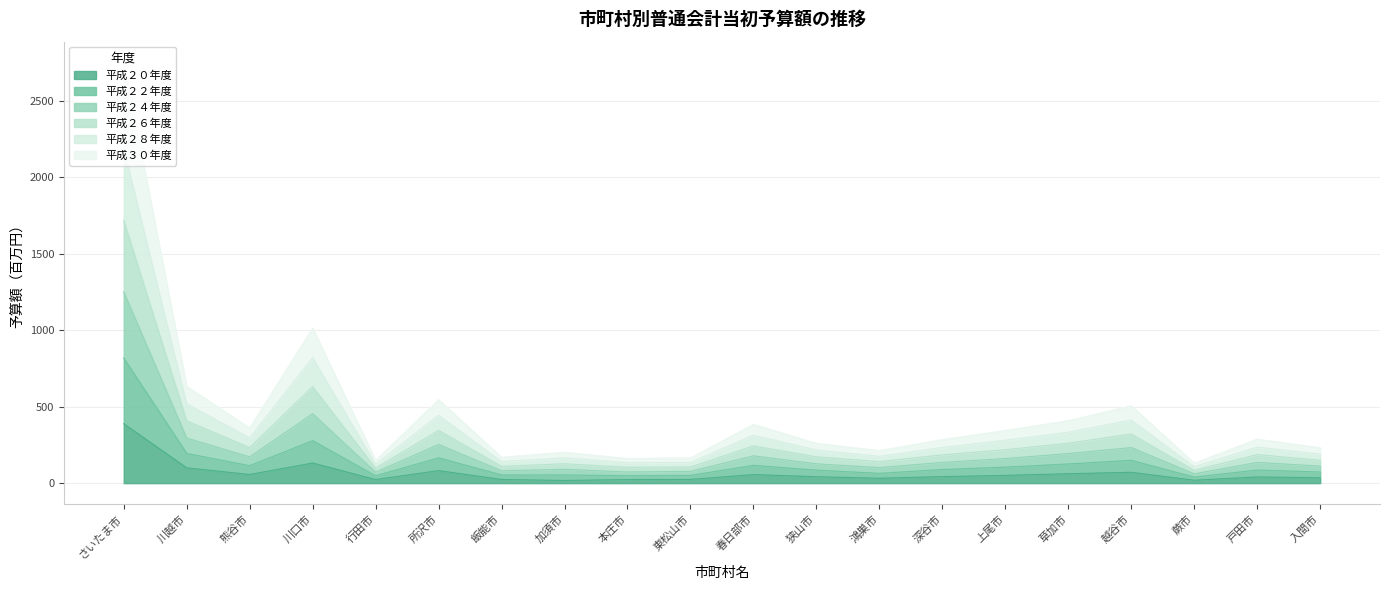

True or false: 平成２８年度 and 平成２０年度 cross at least once.

False